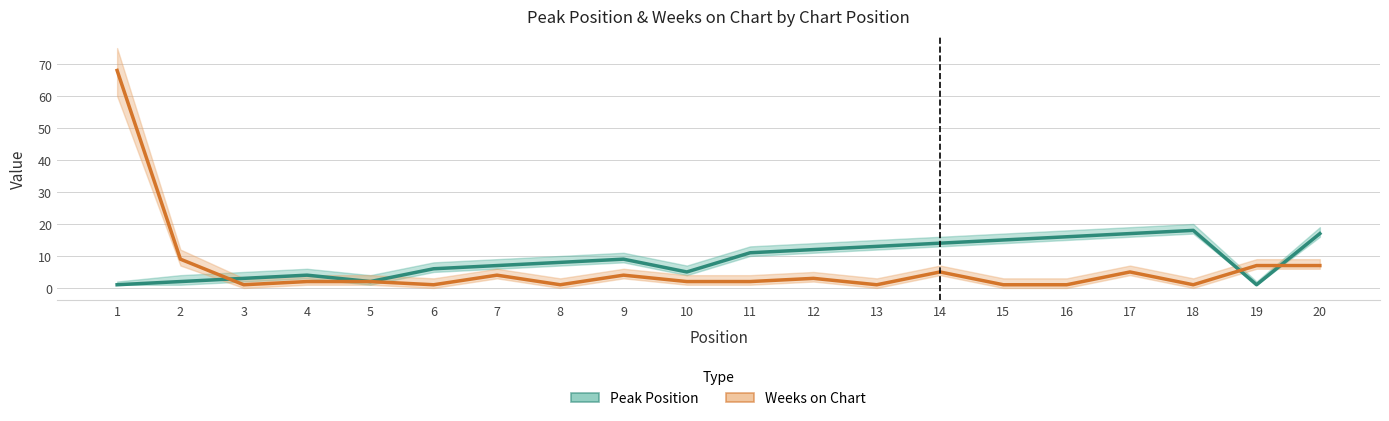

The Weeks on Chart series shows 1 at 5. True or false?

False